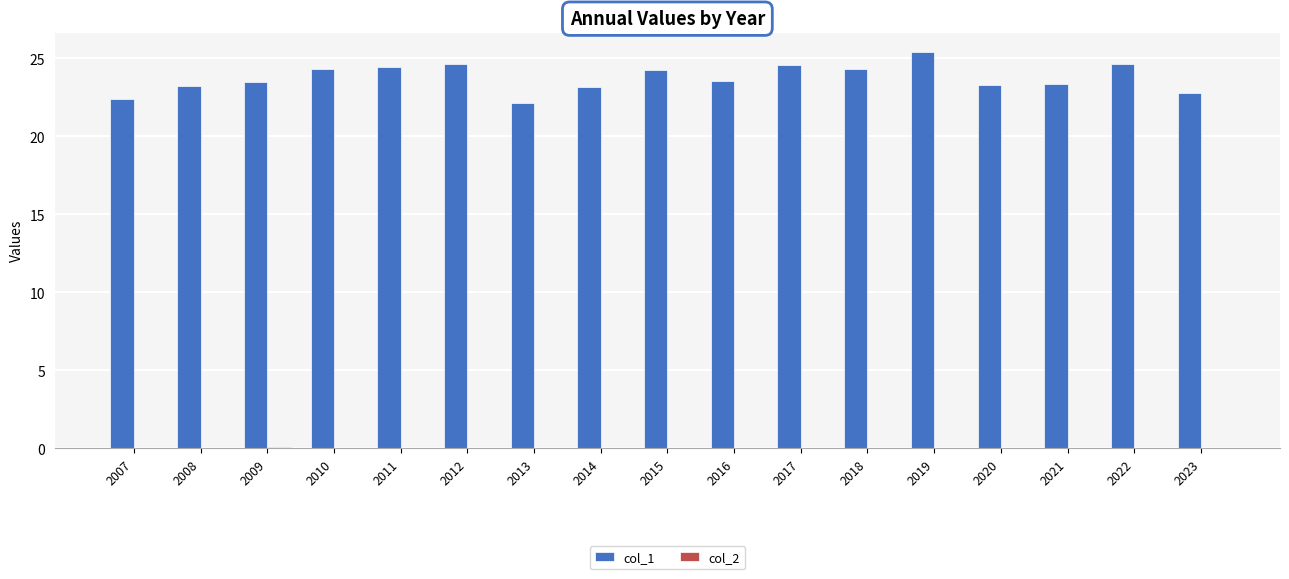

How many series are shown in this chart?

2